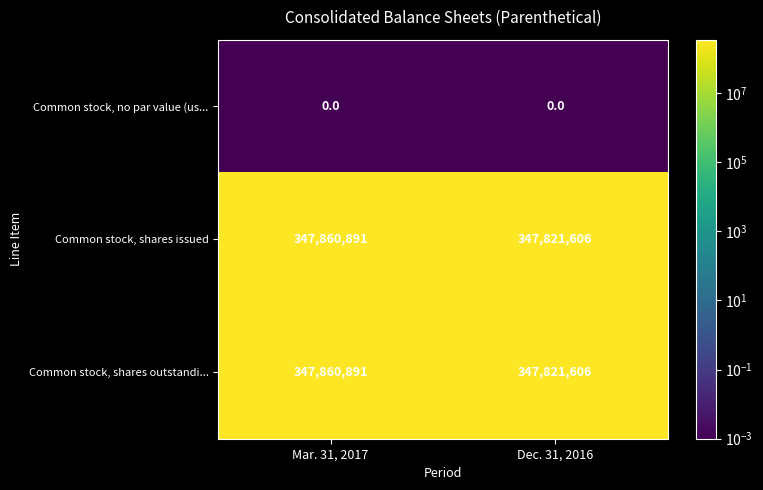

Reading right to left, list all the values displayed in this chart.

Common stock, no par value (us...: 0	0
Common stock, shares issued: 347821606	347860891
Common stock, shares outstandi...: 347821606	347860891